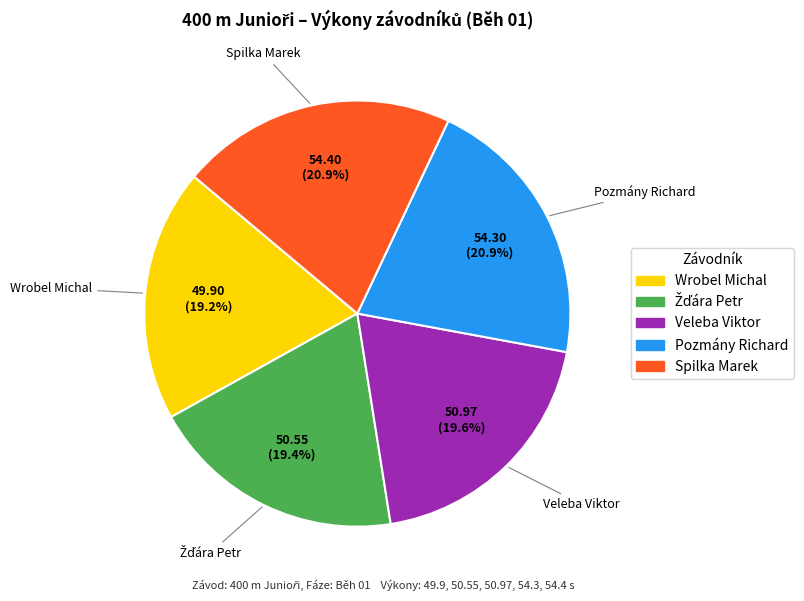

How many segments does this pie chart have?

5